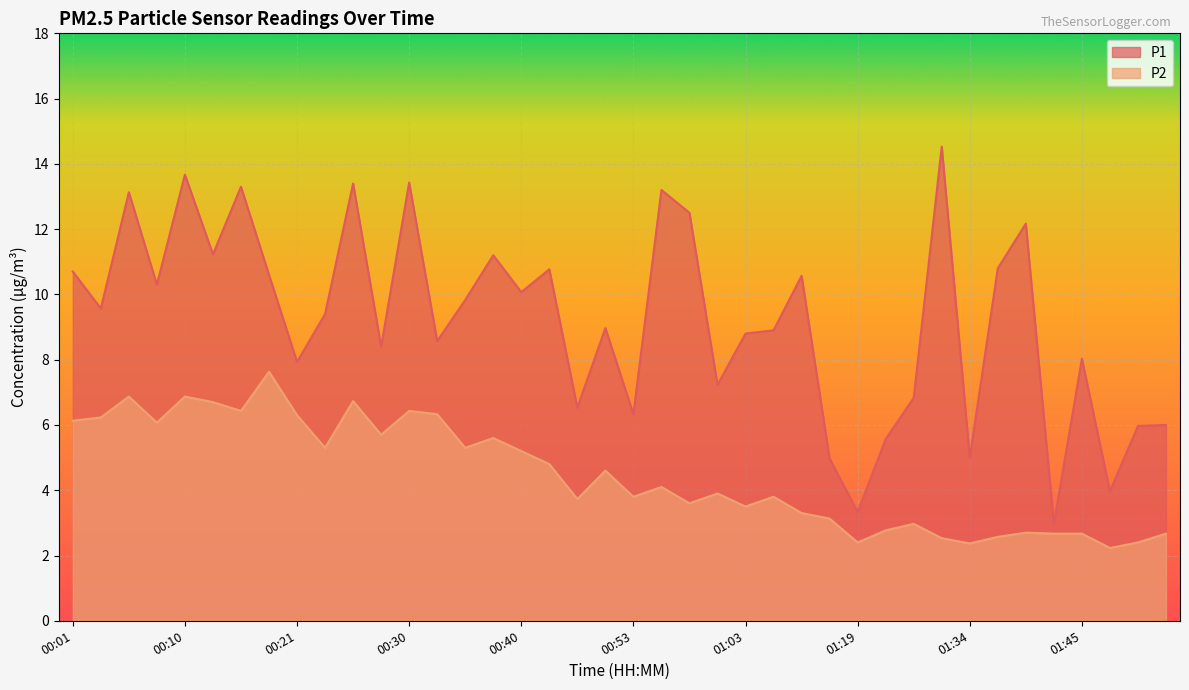

How many series are shown in this chart?

2